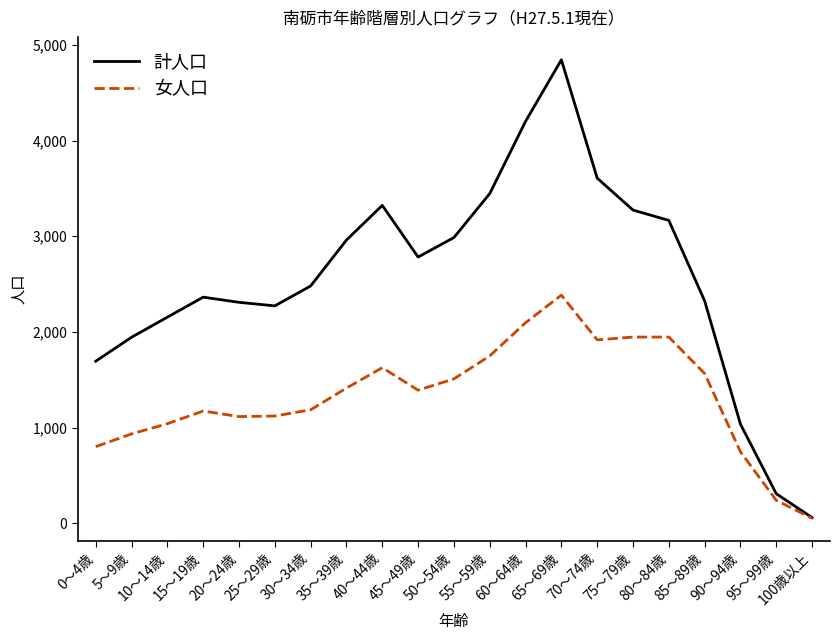

How many lines are shown in the chart?

2